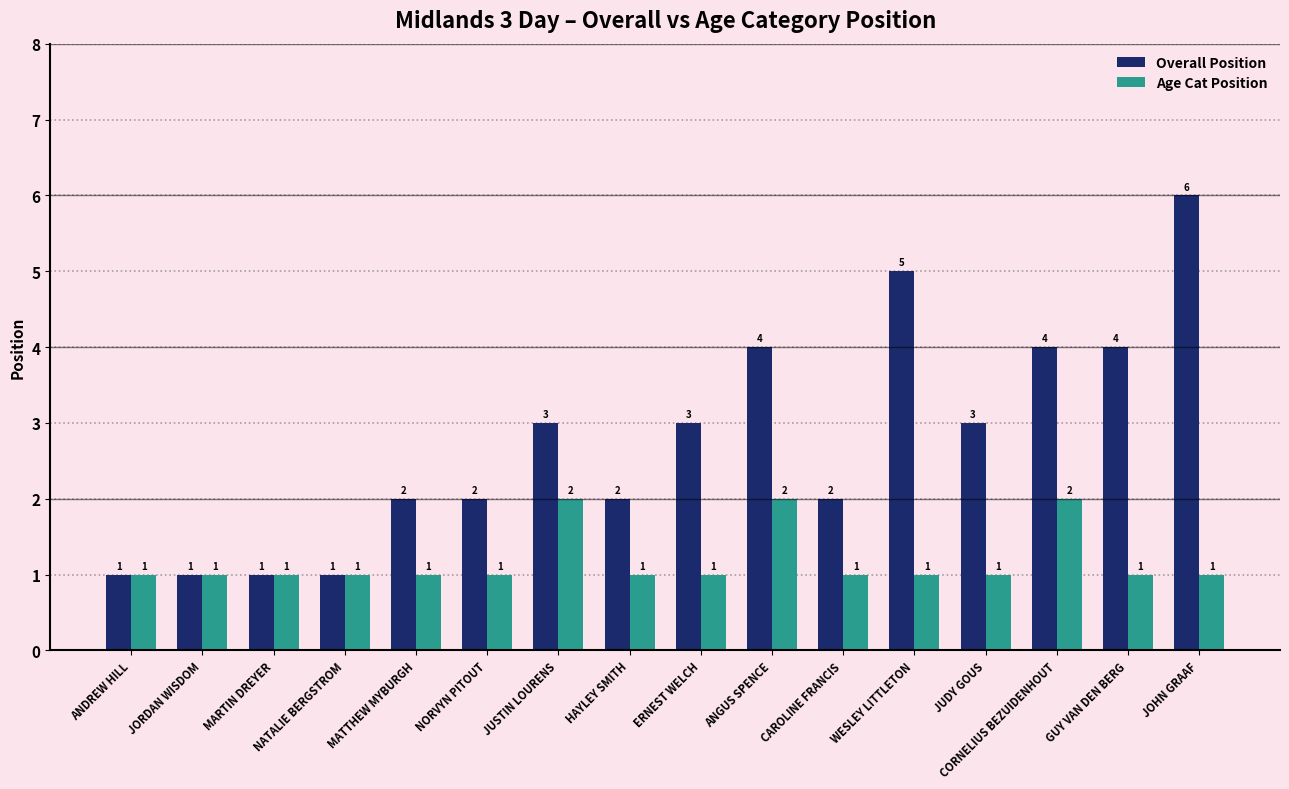

What is the greatest value displayed?

6